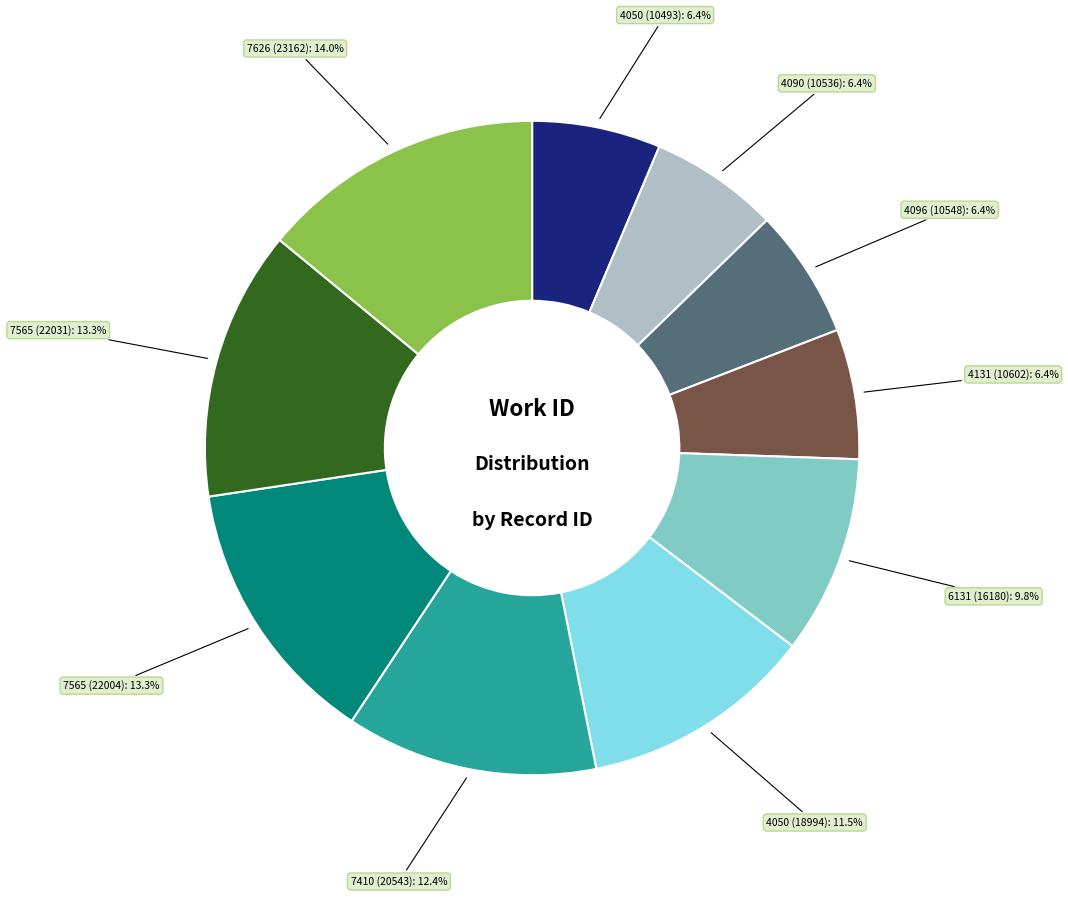

Is there any slice that represents more than half of the pie?

No